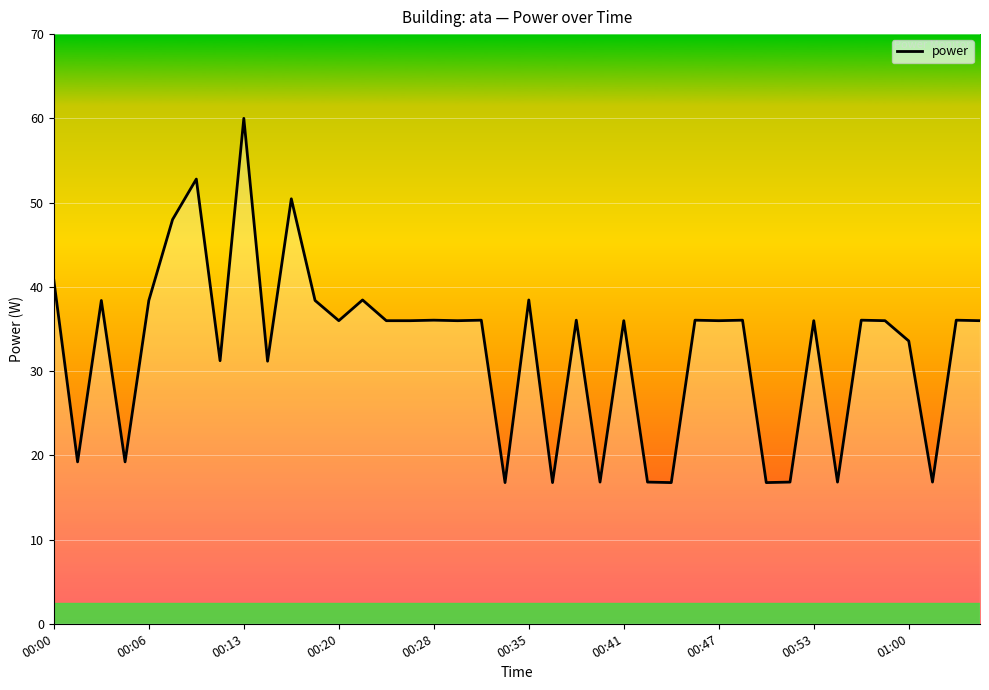

What is the difference between the maximum and minimum values?

43.2